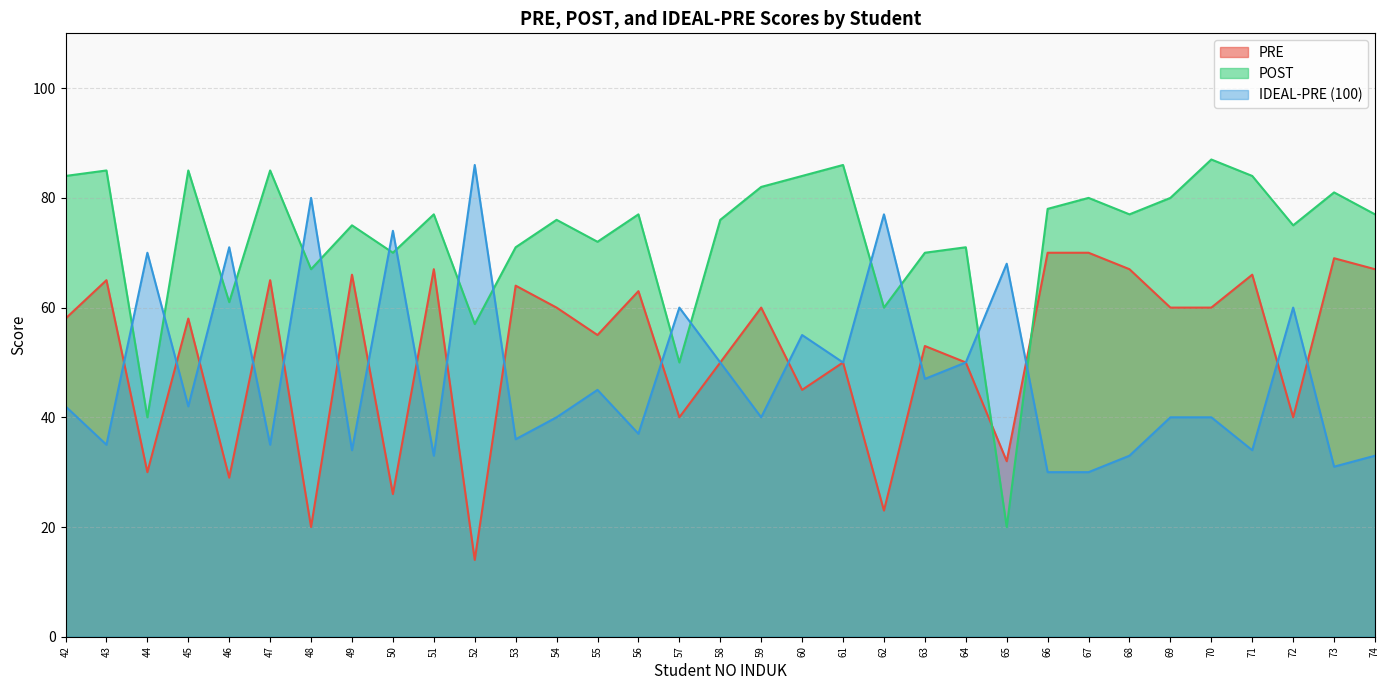

How many values in the POST series are below 77?

16